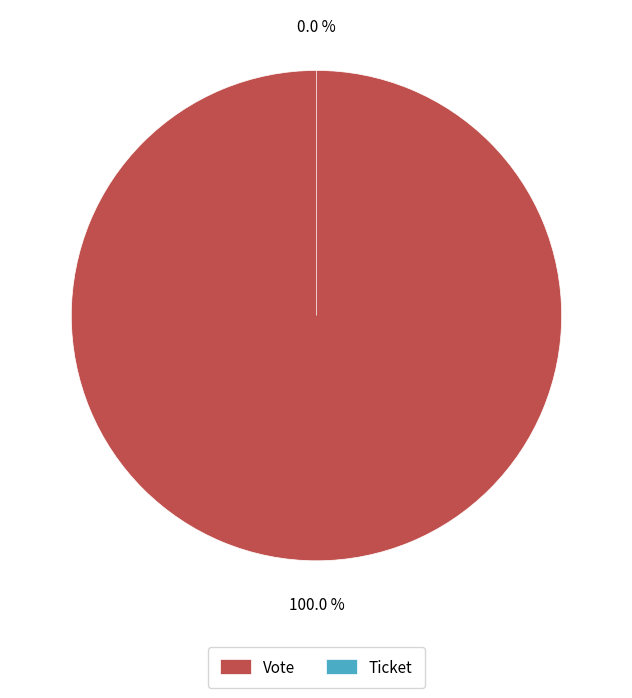

Rank the categories by value from highest to lowest.

Vote, Ticket